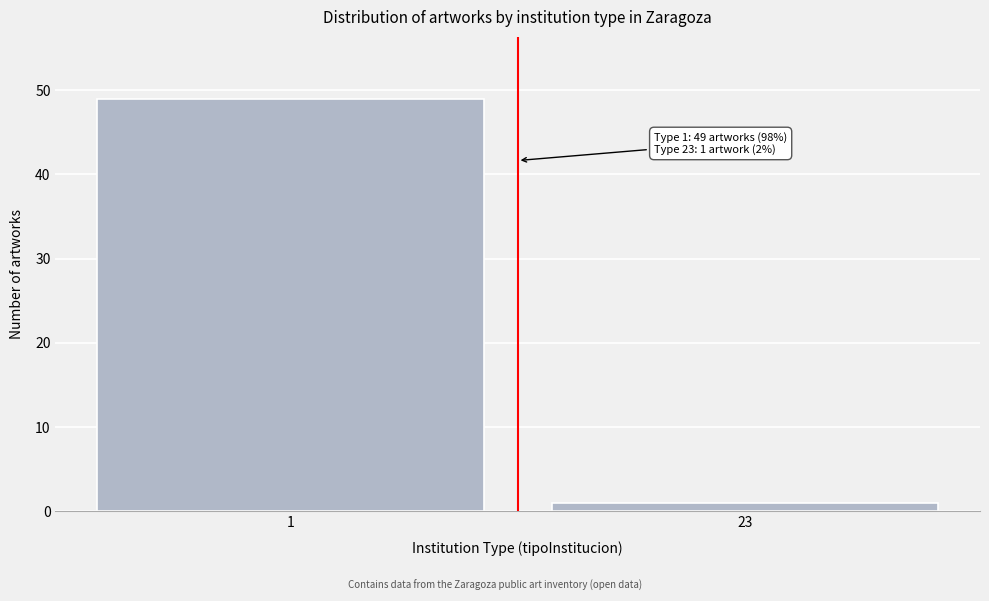

Reading right to left, transcribe all the data shown in this chart.

23=1	1=49